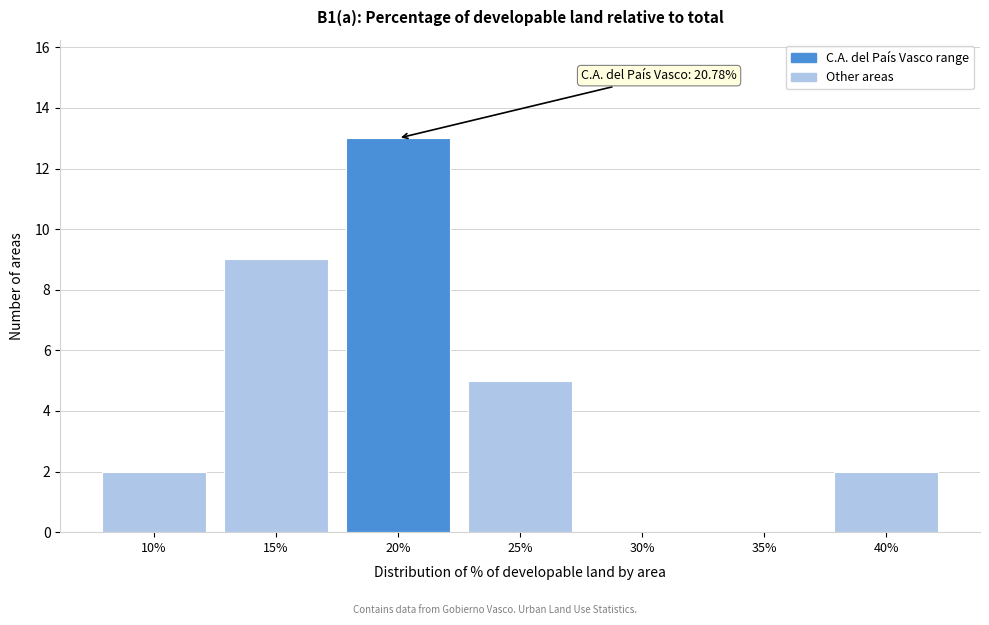

Reading left to right, transcribe all the data shown in this chart.

10%=2	15%=9	20%=13	25%=5	30%=0	35%=0	40%=2